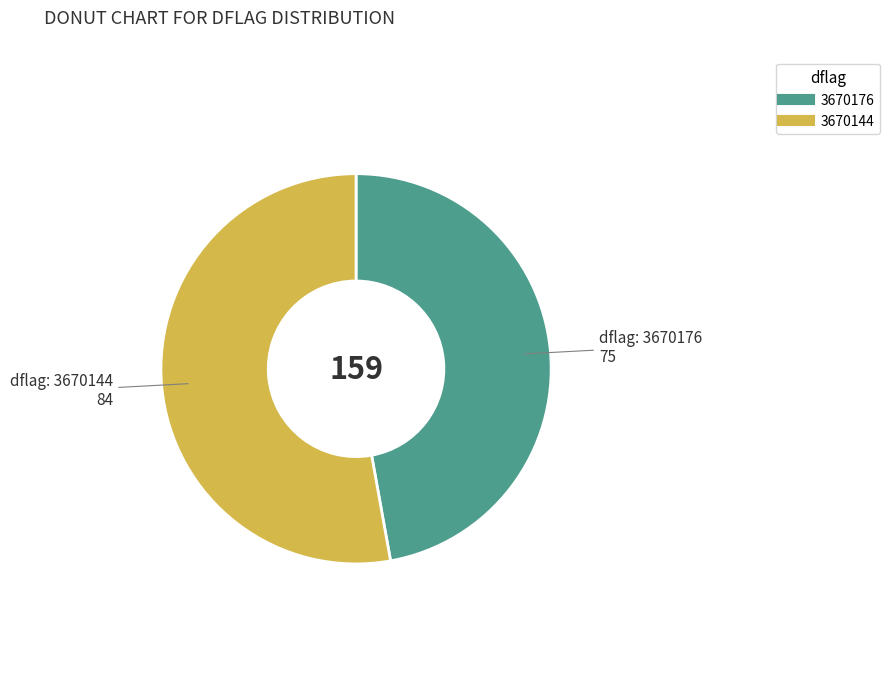

True or false: 3670144 accounts for 53% of the total.

True